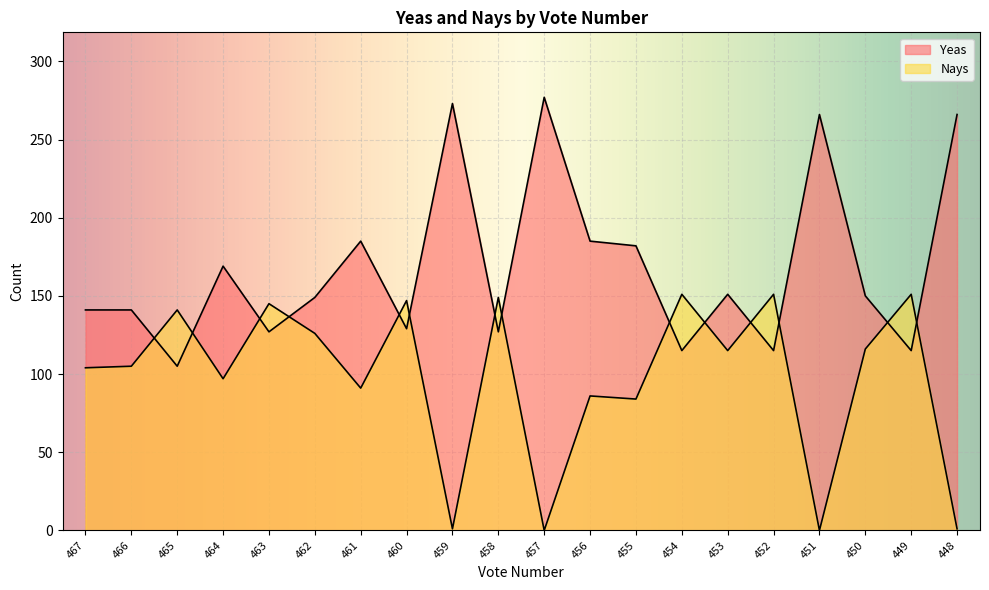

What is the value of the Yeas point at the 9th from the left?

273